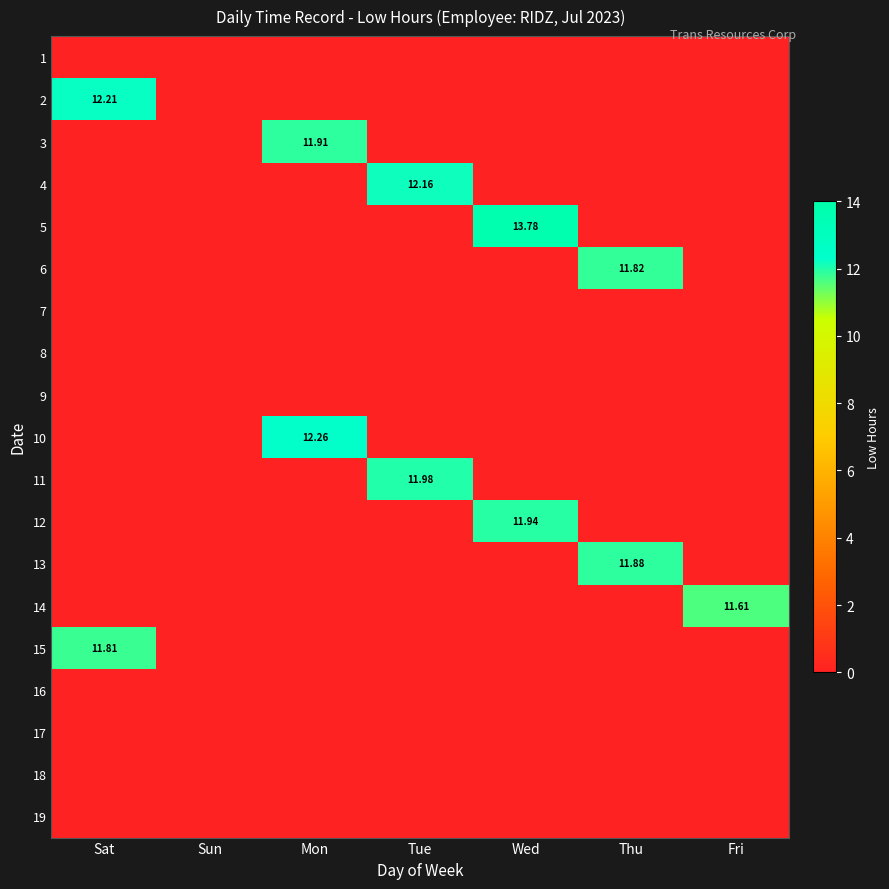

At which category is the sum across all series the highest?

Wed